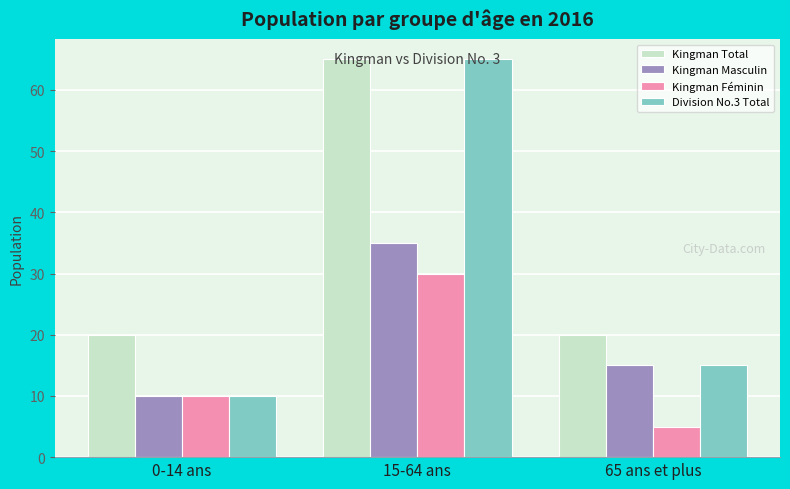

Reading left to right, extract all data points from this chart.

Kingman Total: 20	65	20
Kingman Masculin: 10	35	15
Kingman Féminin: 10	30	5
Division No.3 Total: 10	65	15